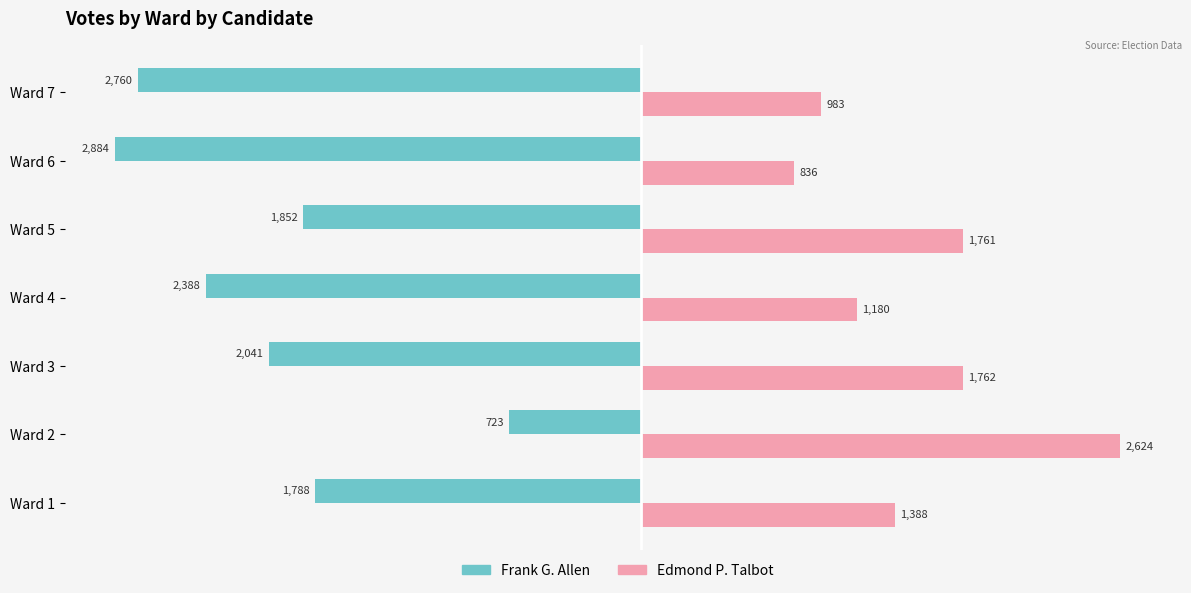

What is the difference between the second highest and minimum values in the Edmond P. Talbot series?

926